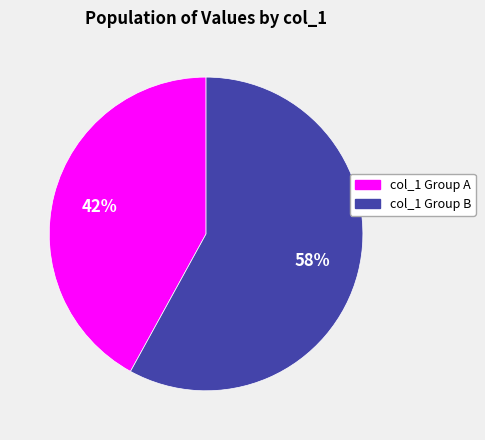

What is the smallest slice in the pie chart?

col_1 Group A